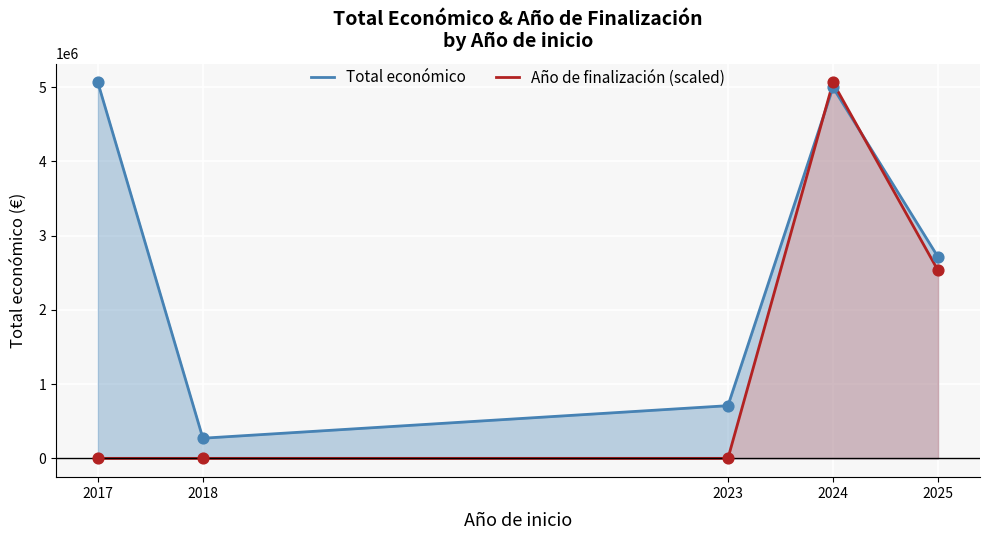

Which series has the widest spread of Y values?

Año de finalización (scaled)